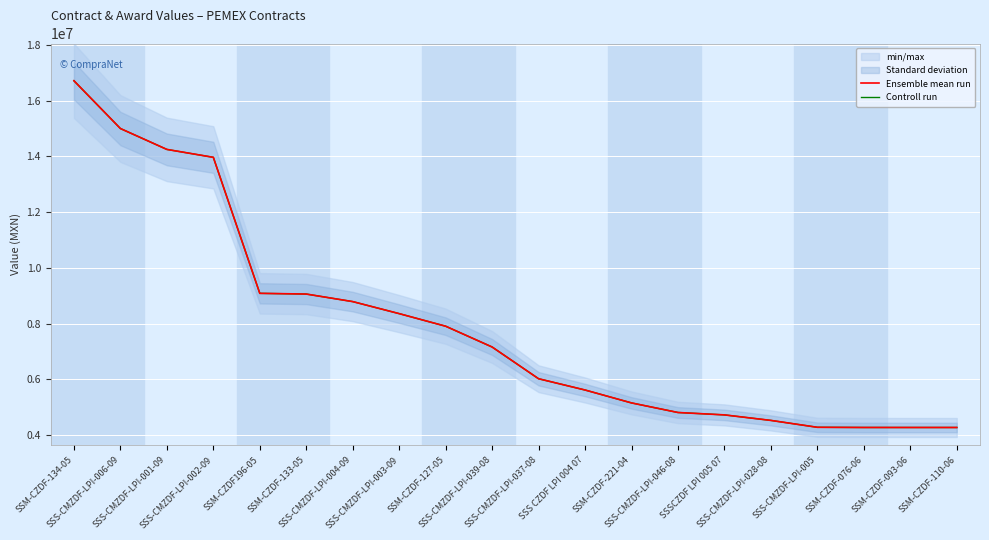

Which series has the largest range (max minus min)?

Ensemble mean run